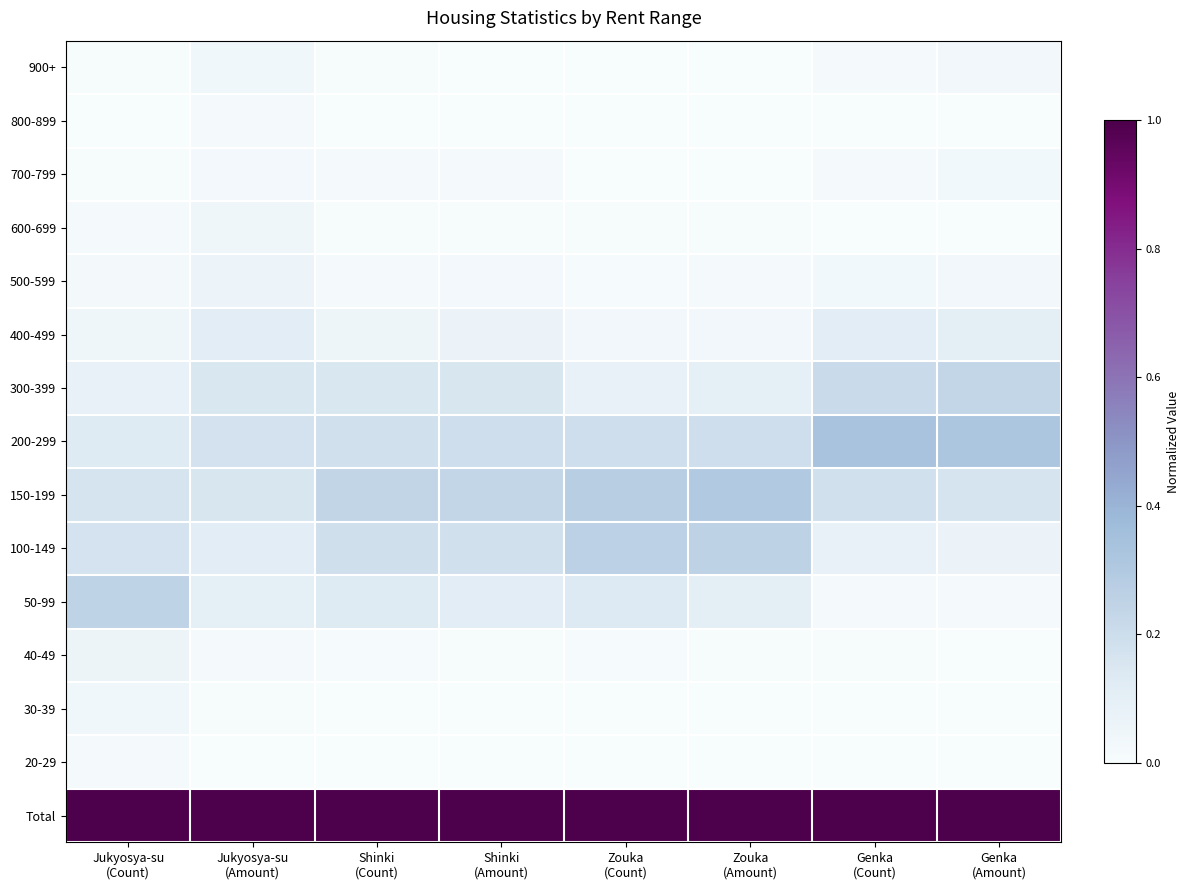

List the series in order of their peak value, lowest first.

800-899, 20-29, 700-799, 30-39, 900+, 600-699, 500-599, 40-49, 400-499, 300-399, 50-99, 100-149, 150-199, 200-299, Total